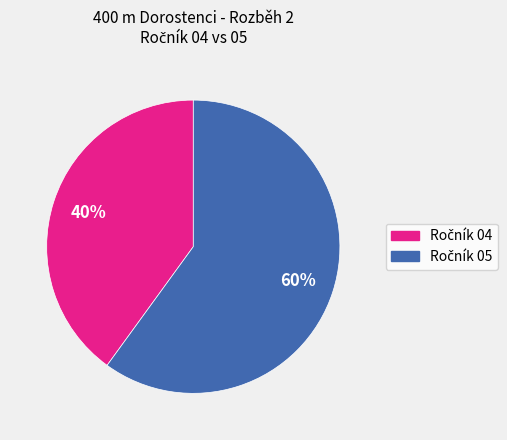

To the nearest percent, what is the average slice percentage?

50%